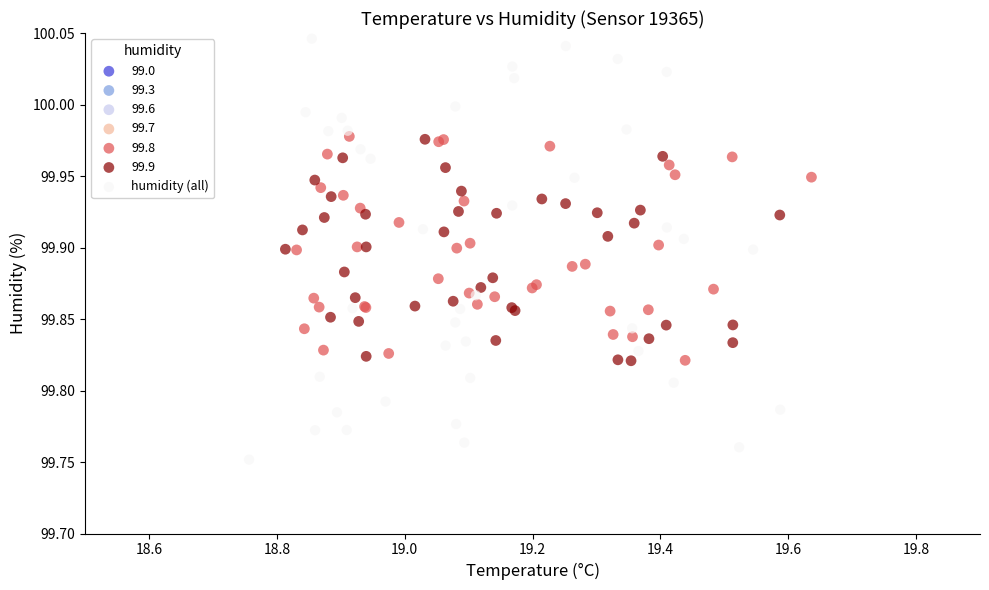

Which series contains the highest Y value?

humidity (all)